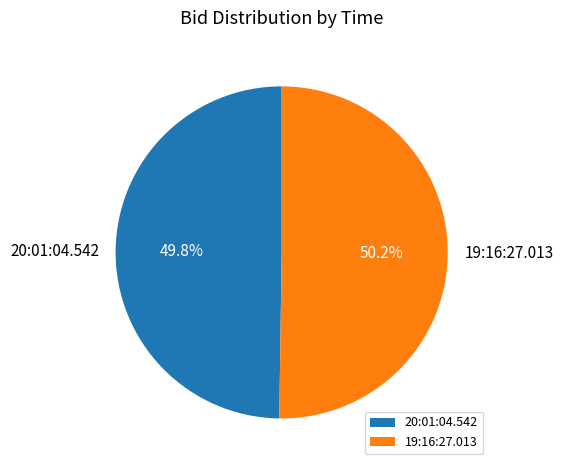

Count the number of slices in the pie.

2